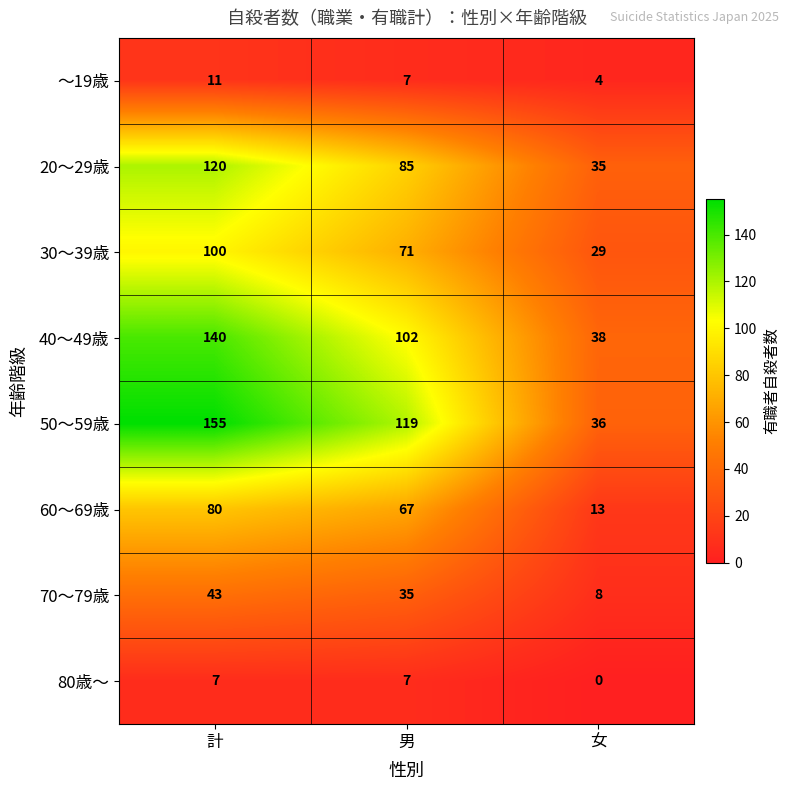

Which label corresponds to the largest value in the chart?

計